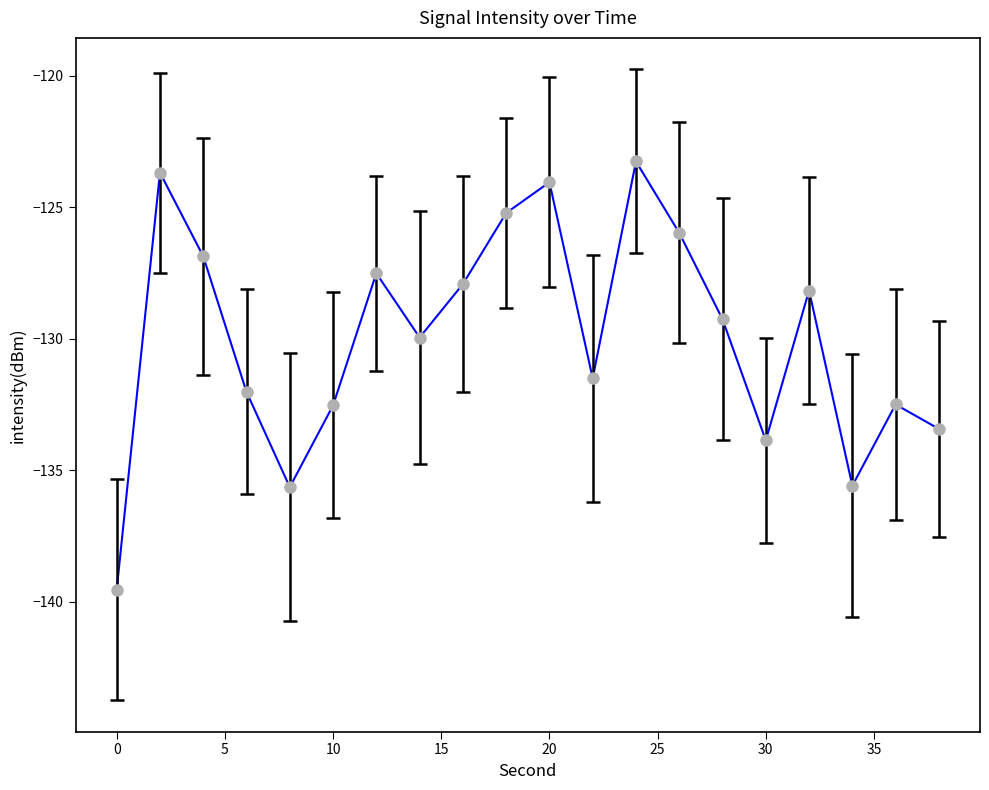

How many lines are shown in the chart?

1